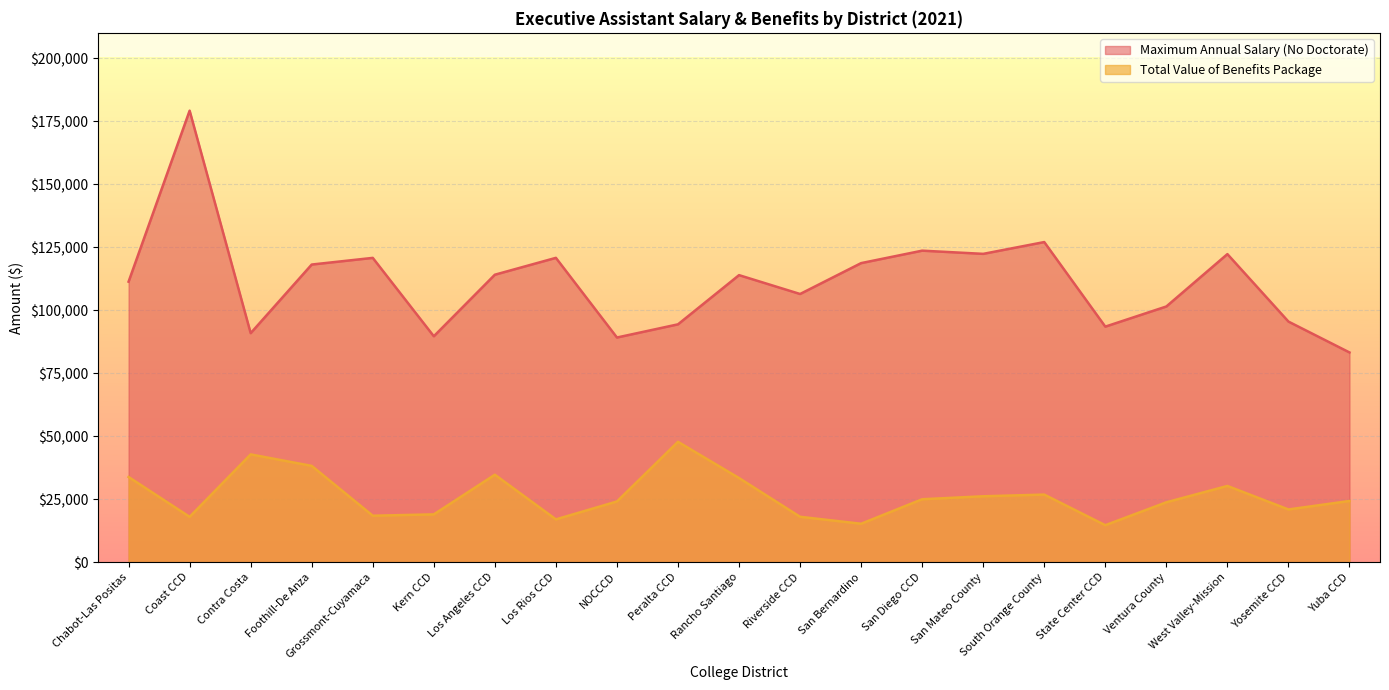

What is the sum of the Maximum Annual Salary (No Doctorate) values at West Valley-Mission and Grossmont-Cuyamaca?

242937.0